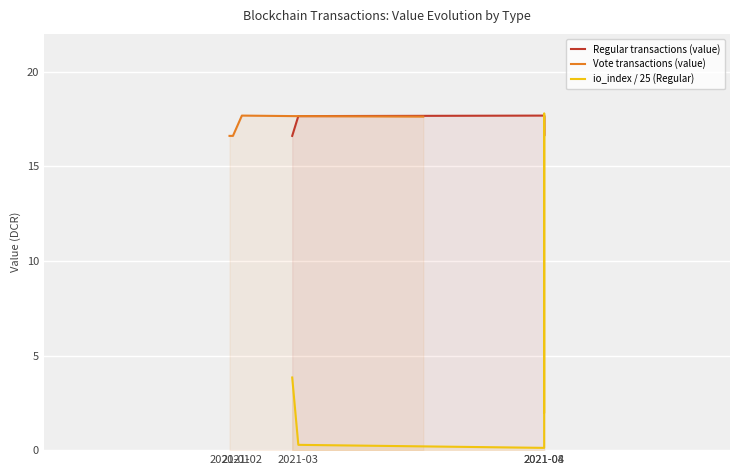

Between 2021-02 and 2021-04, which series saw the biggest shift?

io_index / 25 (Regular)